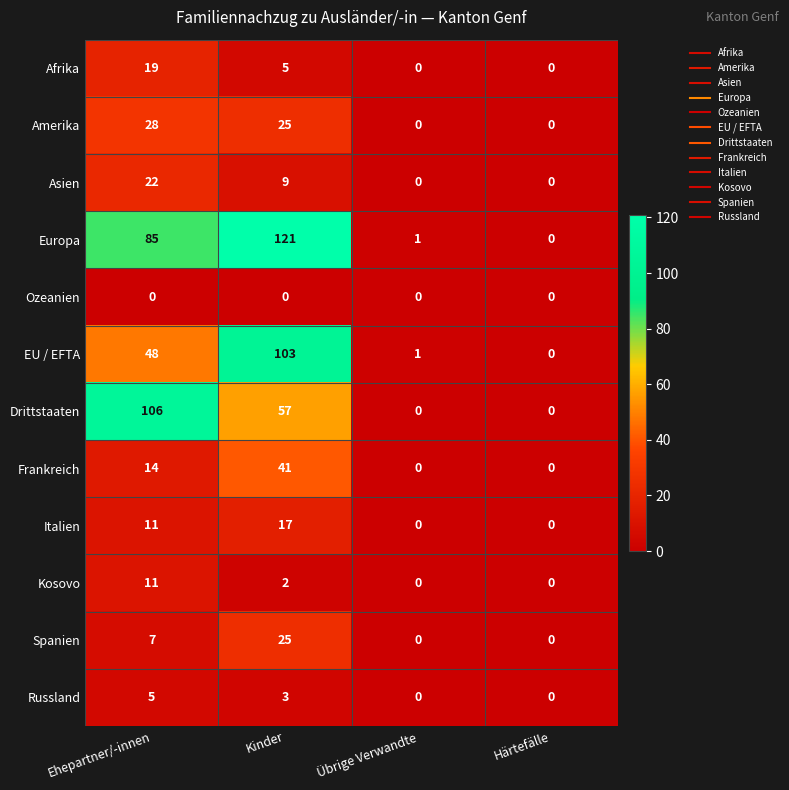

Read the Drittstaaten value at Ehepartner/-innen.

106